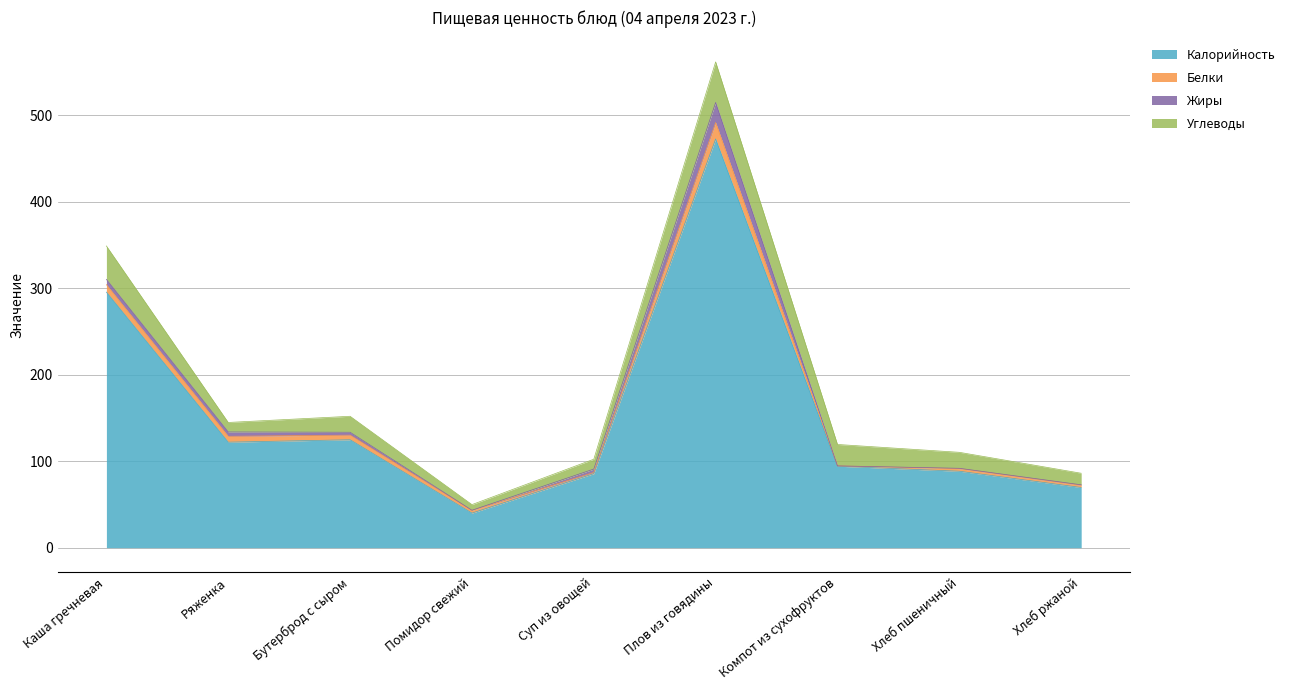

What is the label of the 1st point from the right?

Хлеб ржаной